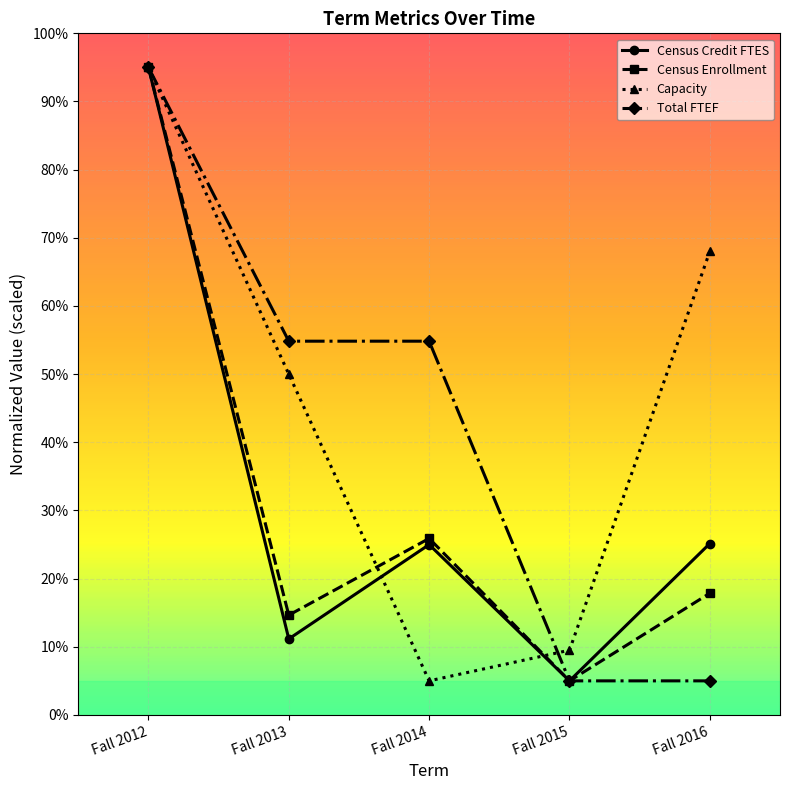

The value of Census Enrollment at Fall 2013 is 7.7. True or false?

False